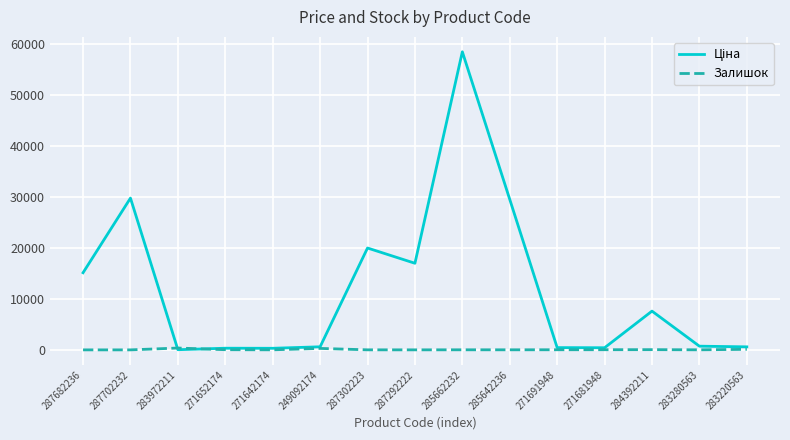

True or false: Залишок has more than 1 points higher than both neighbors.

True